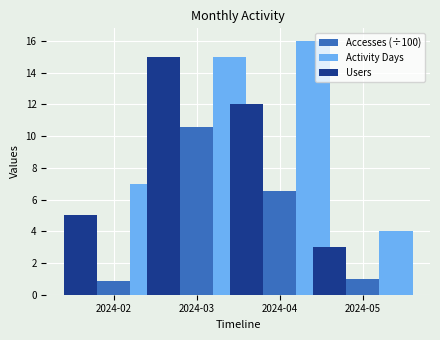

Between 2024-04 and 2024-02, which is larger?

2024-04